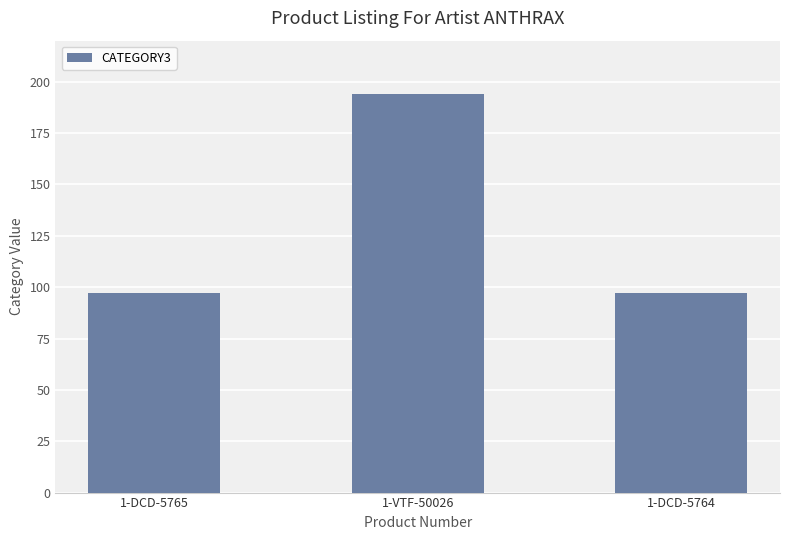

Reading left to right, what are all the values shown in this chart?

1-DCD-5765=97	1-VTF-50026=194	1-DCD-5764=97